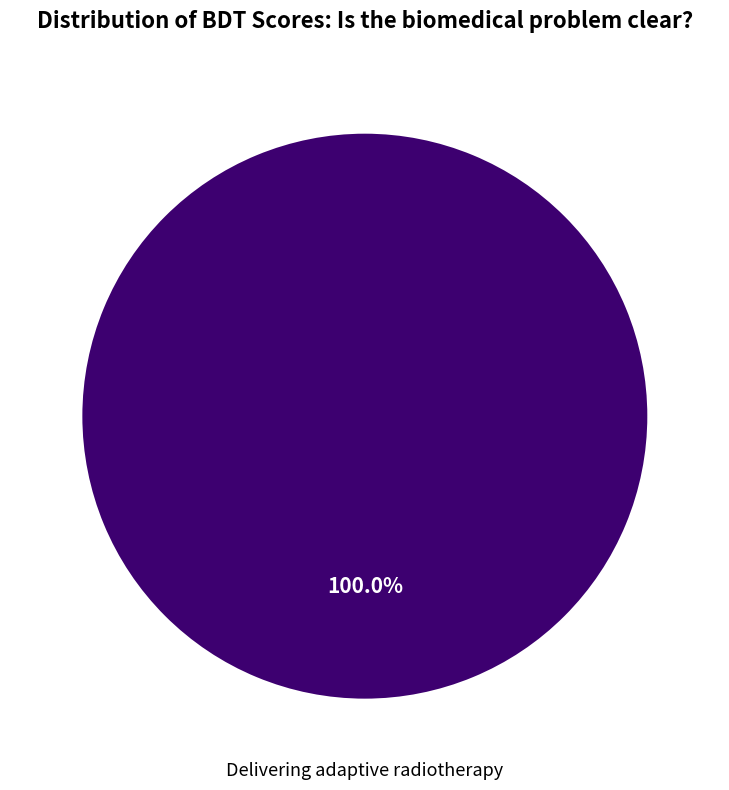

Does any single category account for the majority?

Yes